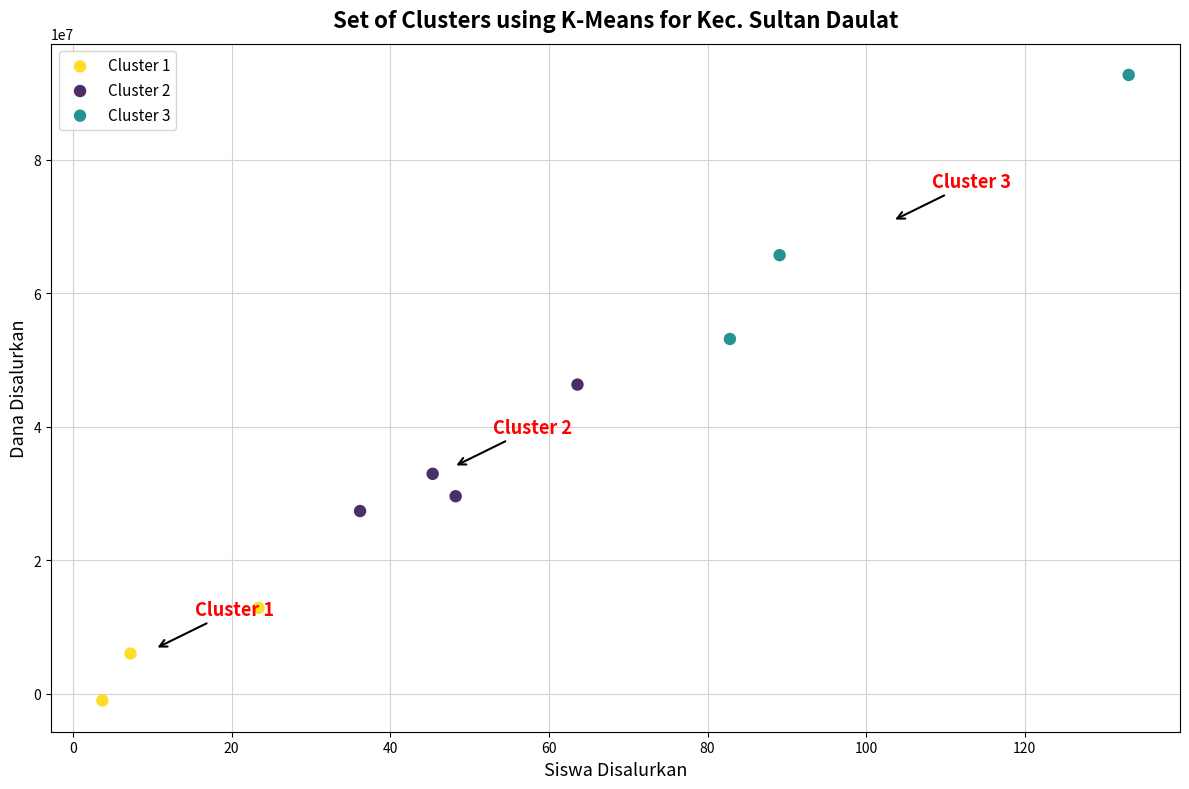

Which series has the largest Y range (max minus min)?

Cluster 3